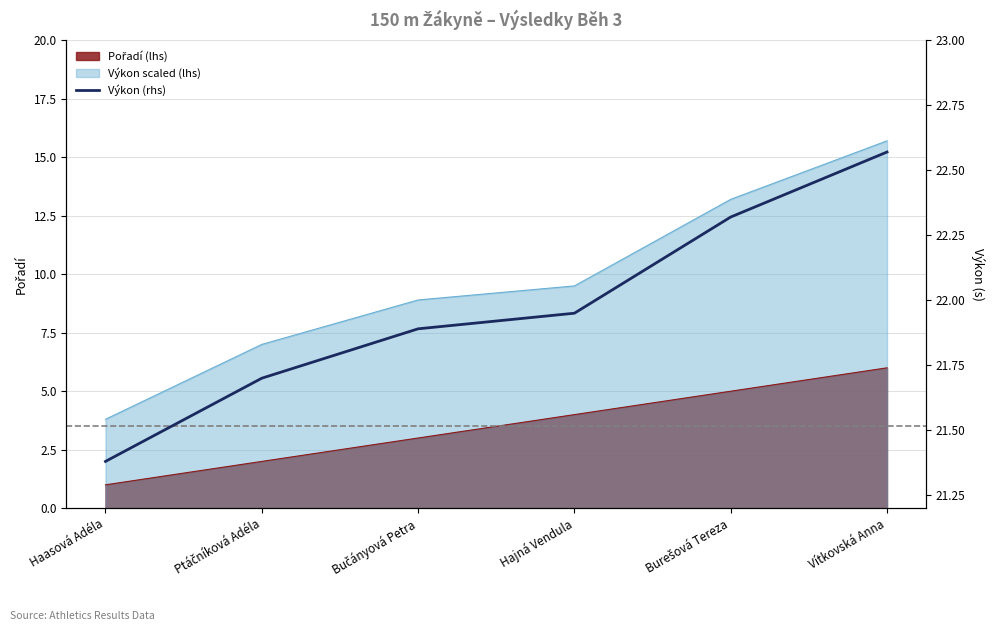

The value at Ptáčníková Adéla is 21.7. True or false?

True